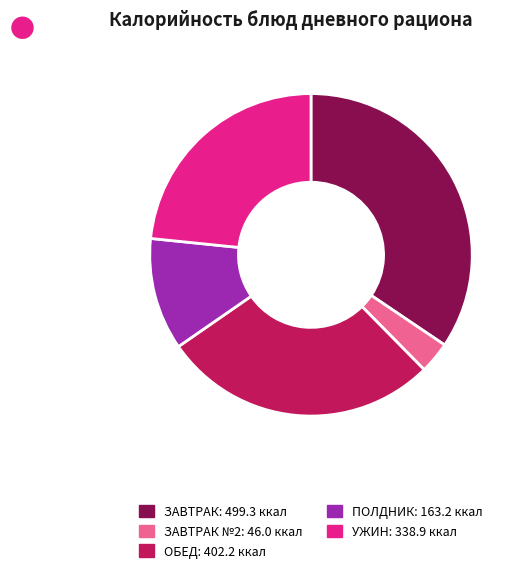

Is there a majority slice in this chart?

No